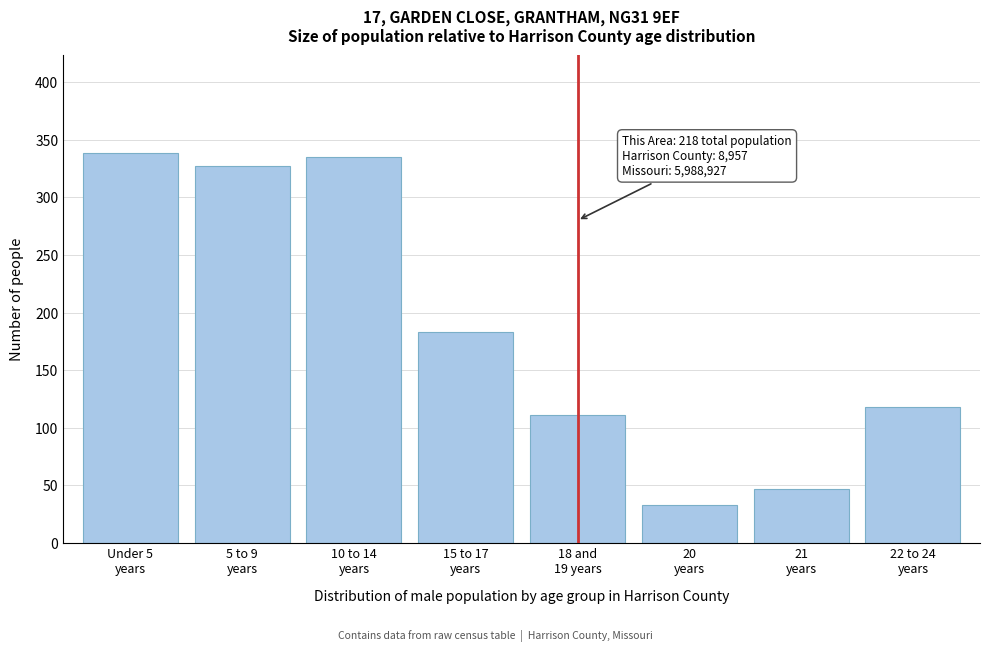

Reading left to right, extract all data points from this chart.

339	327	335	183	111	33	47	118